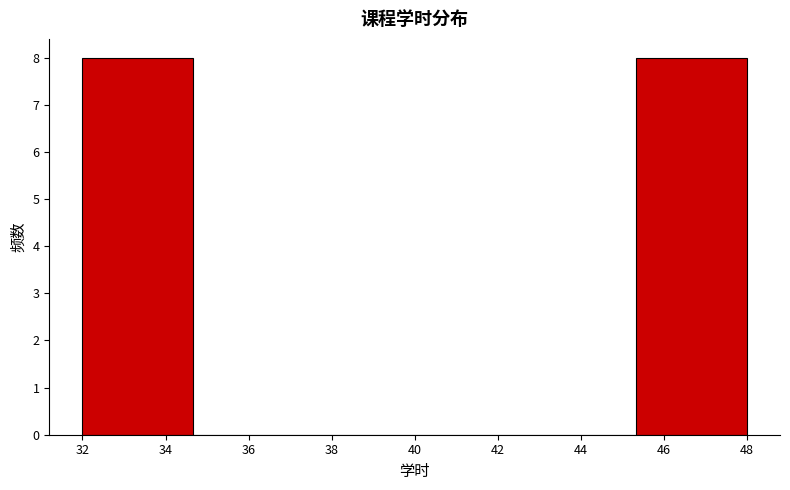

Reading left to right, transcribe this chart: for each bar, give the range it covers on the x-axis and its height. Neither the bar edges nor the heights are printed on the chart, so give them approximately, as read against the axes.

32.0 to 34.6: 8
34.6 to 37.4: 0
37.4 to 40.0: 0
40.0 to 42.6: 0
42.6 to 45.4: 0
45.4 to 48.0: 8